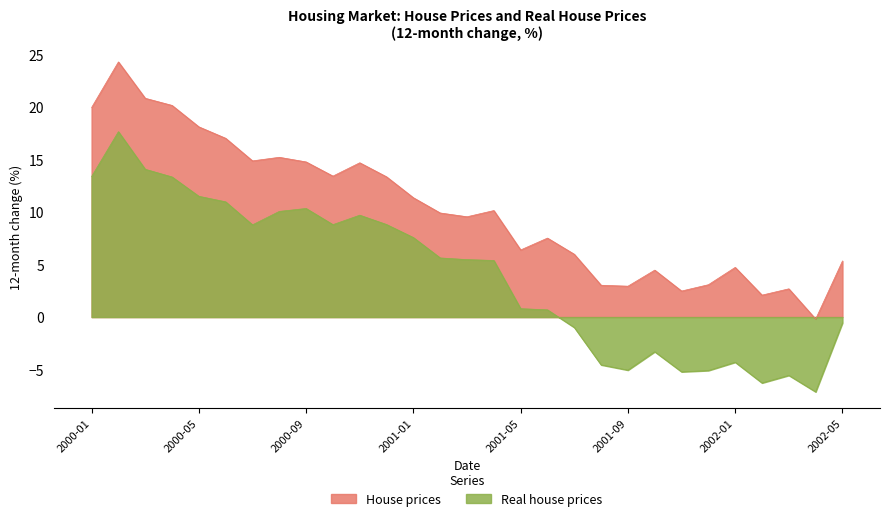

Does the chart display data point markers on the line(s)?

No